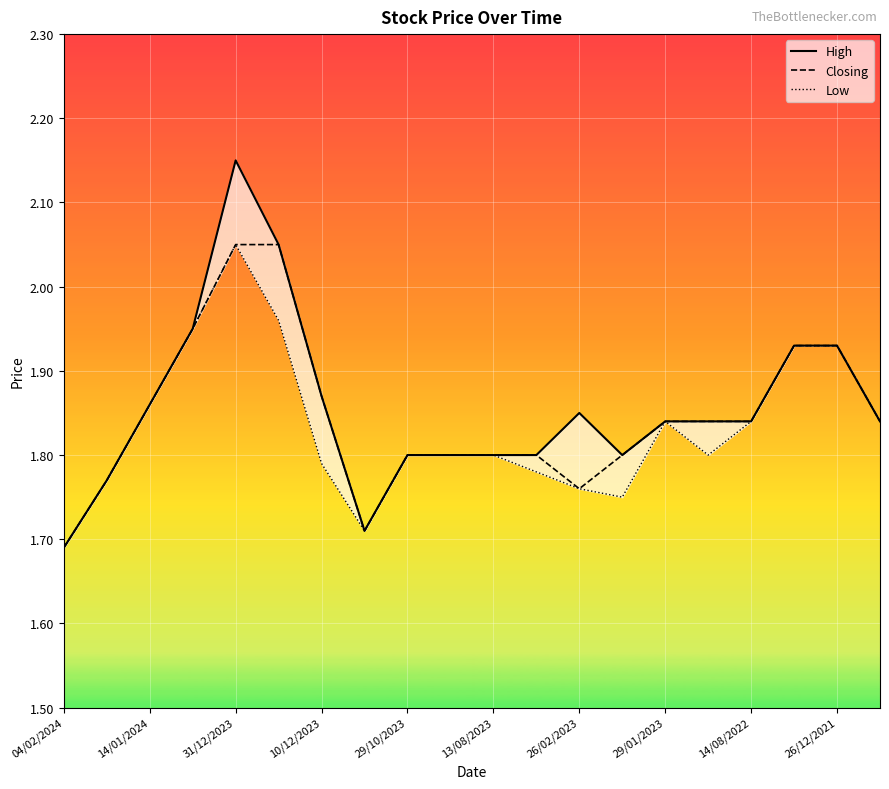

True or false: Low and High intersect in this chart.

False